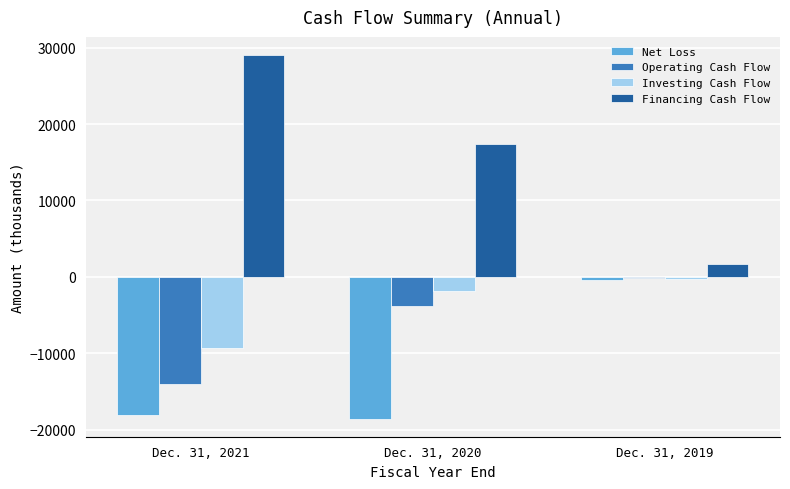

What is the difference between the maximum and second lowest values in the Operating Cash Flow series?

3659